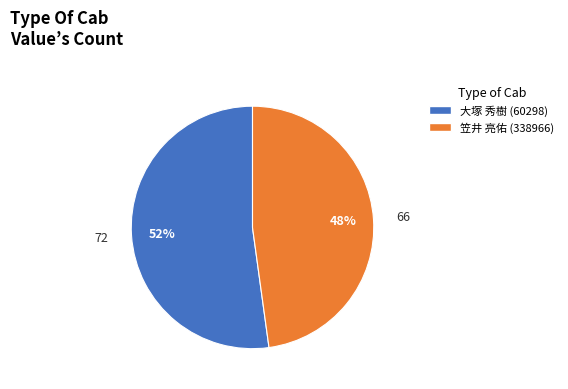

Do 大塚 秀樹 (60298) and 笠井 亮佑 (338966) together represent more than half of the pie?

Yes